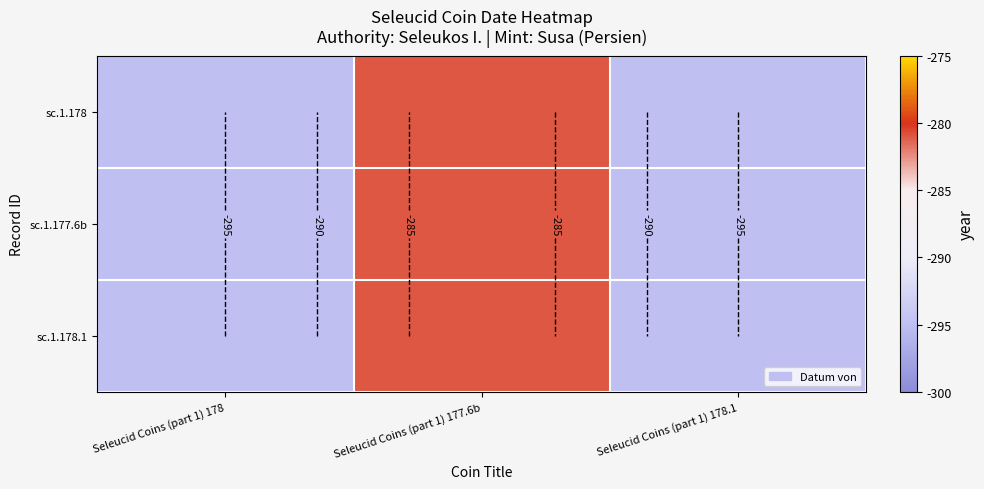

At which category is the sum across all series the highest?

Seleucid Coins (part 1) 177.6b